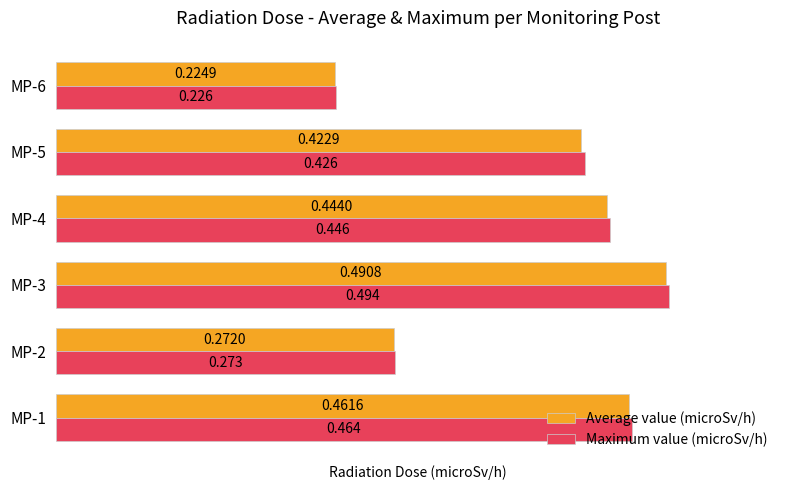

Rank the series by their average value, from lowest to highest.

Average value (microSv/h), Maximum value (microSv/h)